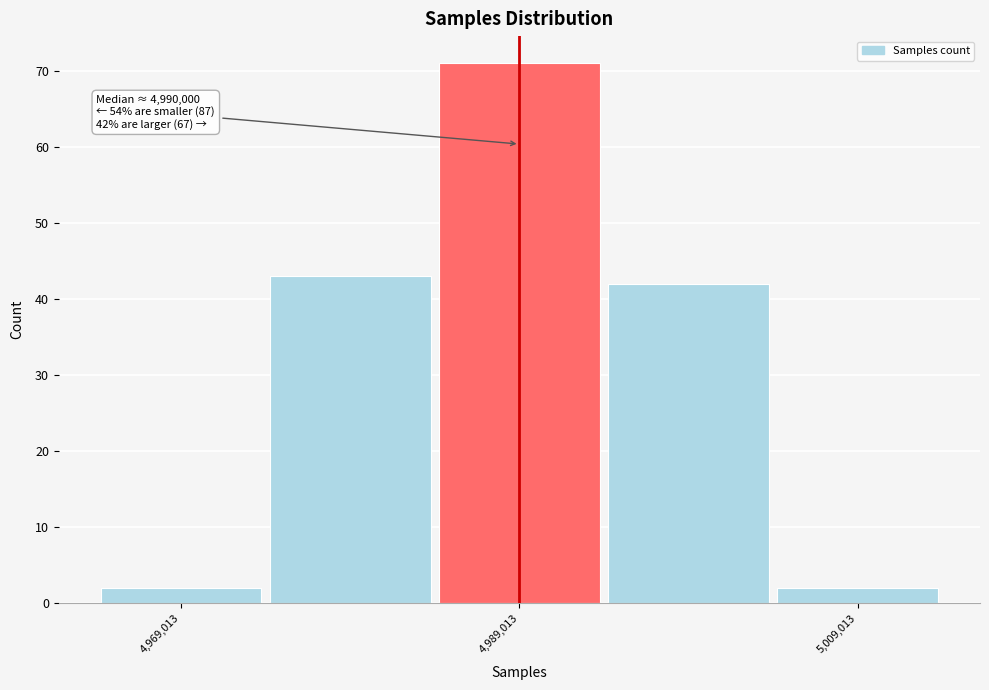

Which range on the x-axis has the tallest bar?

4984000 to 4994000